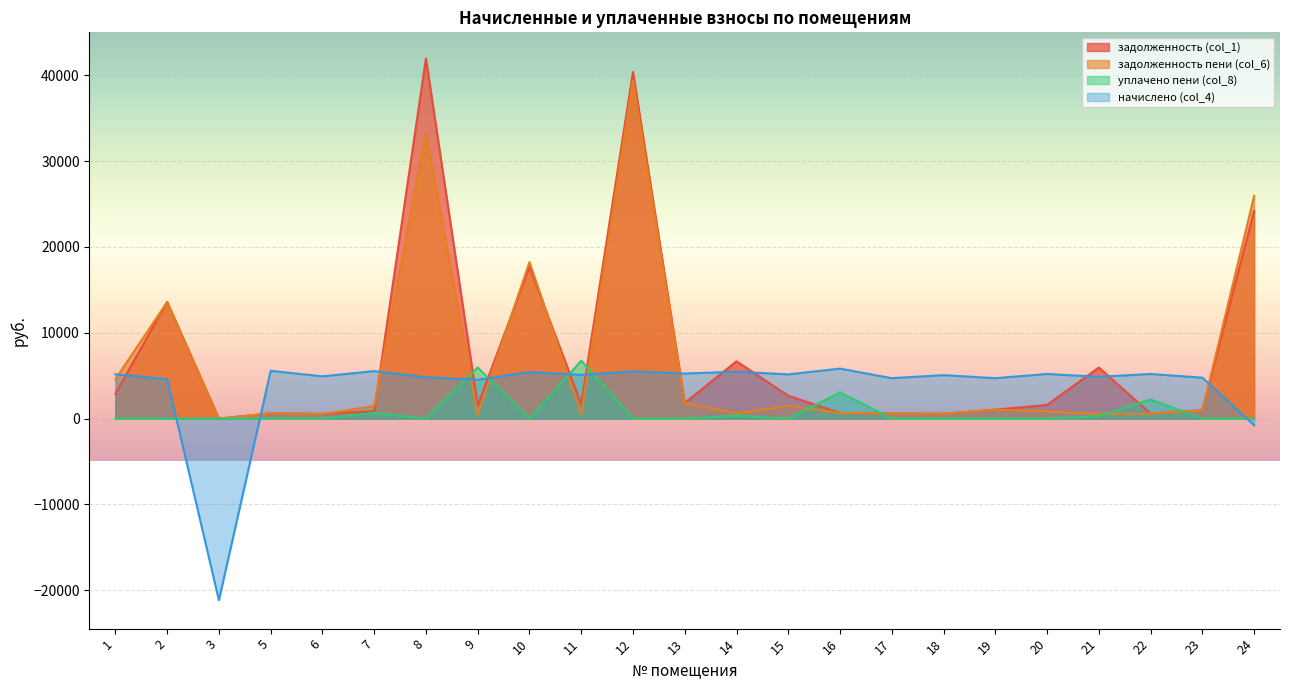

At which label is задолженность (col_1) closest to 20981?

24